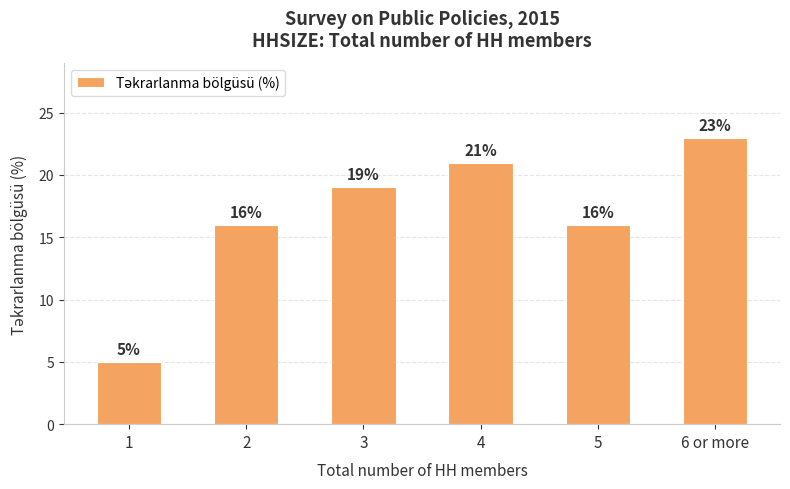

What is the difference between the maximum and second lowest values?

7